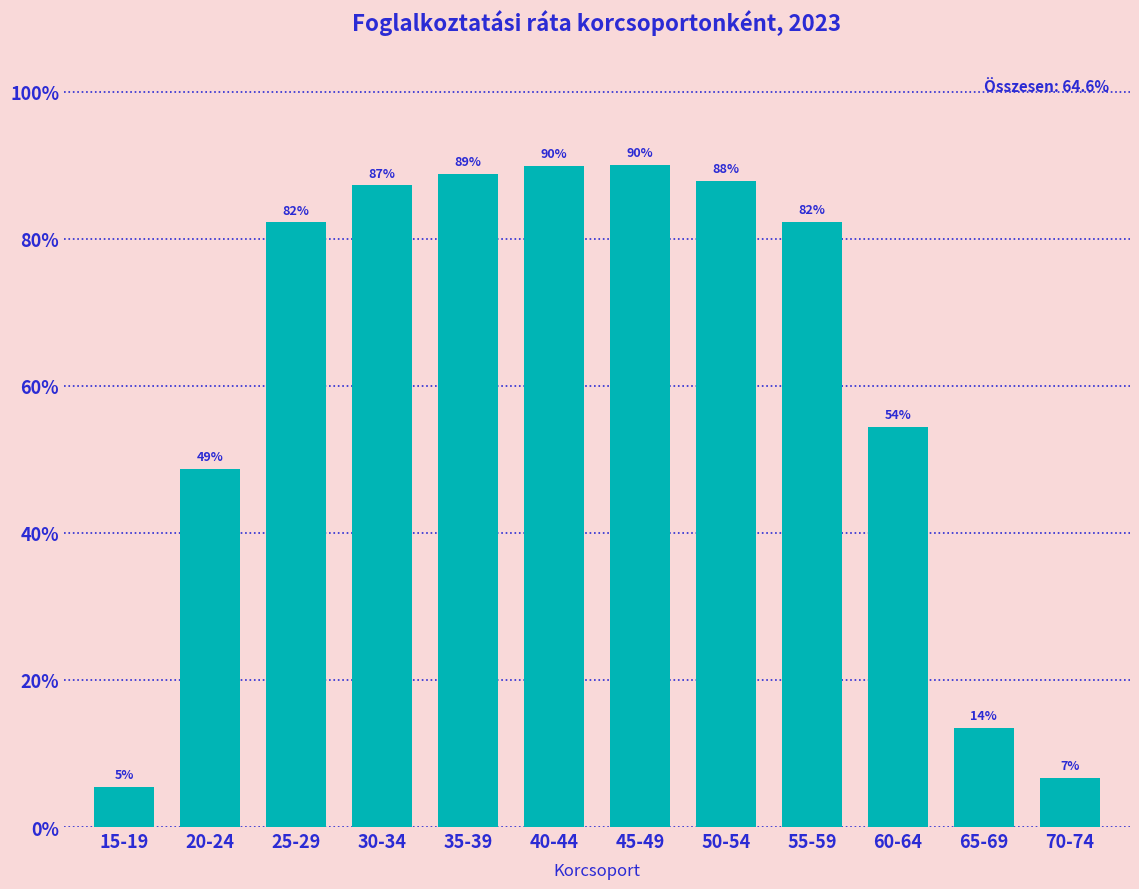

At which category does the chart reach its minimum across all series?

15-19